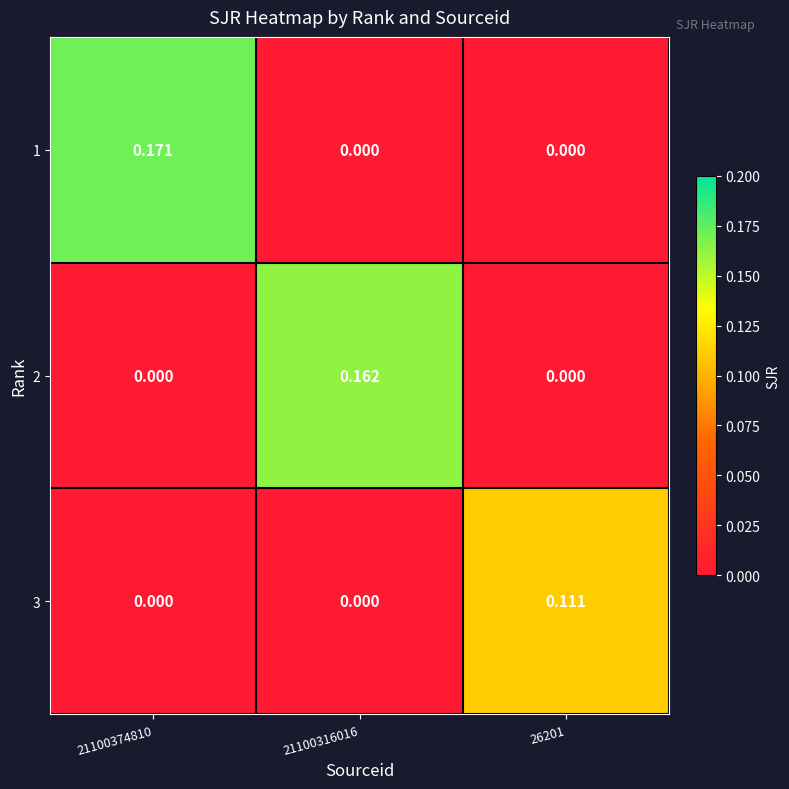

How many data points in 1 are above 0?

1